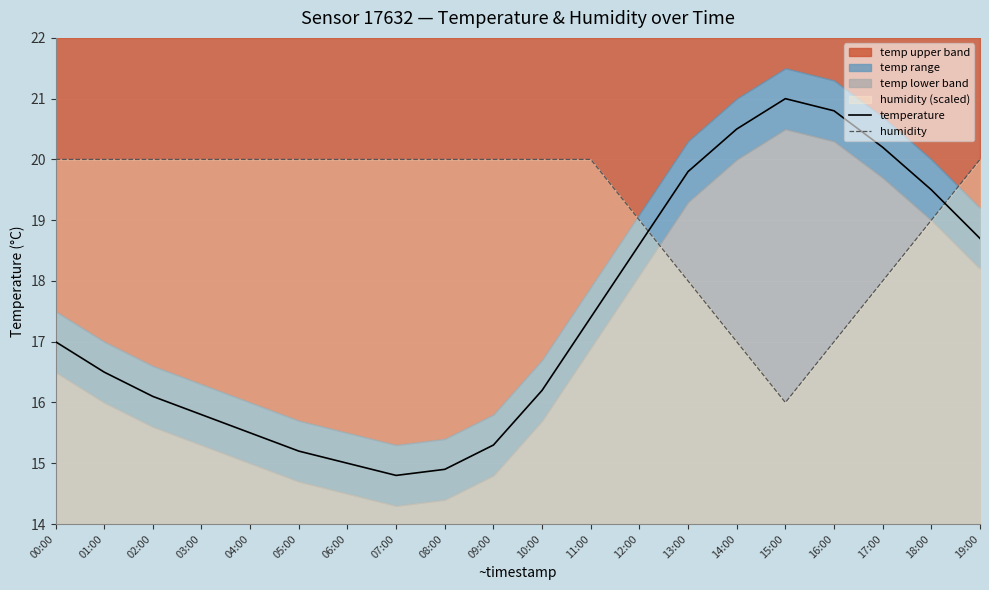

Which series has the largest range (max minus min)?

temperature